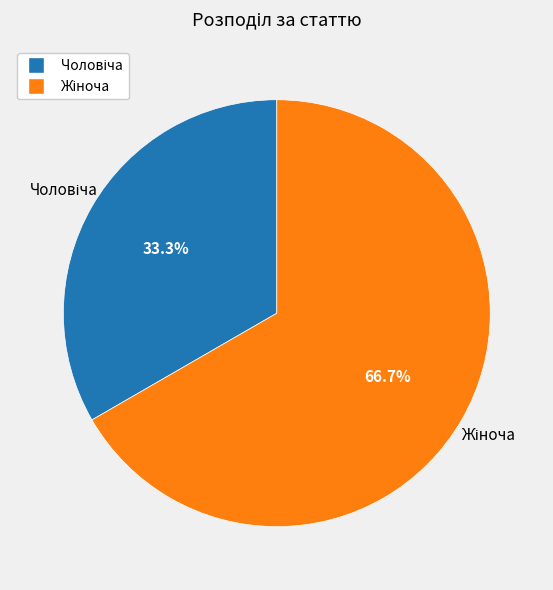

Which category has the biggest portion of the pie?

Жіноча